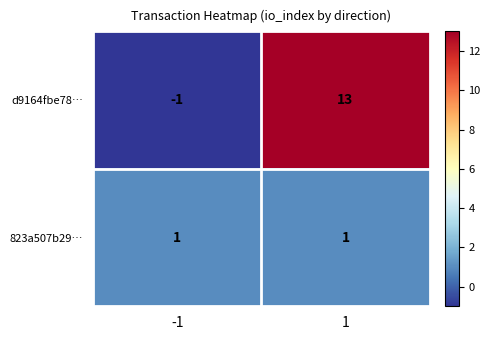

What is the greatest value displayed?

13